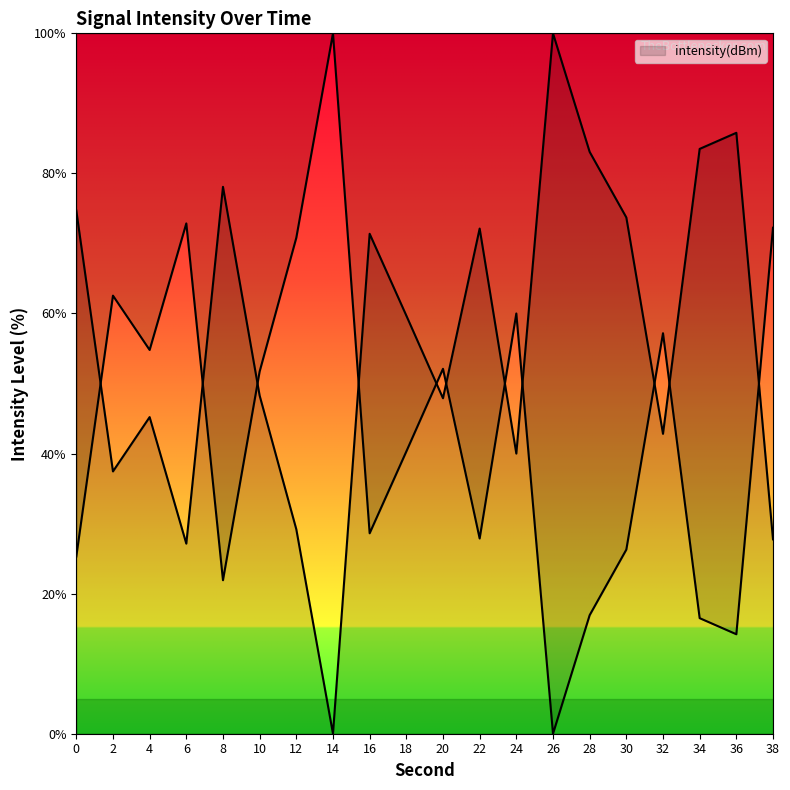

How many points are lower than both their immediate neighbors (excluding endpoints)?

6